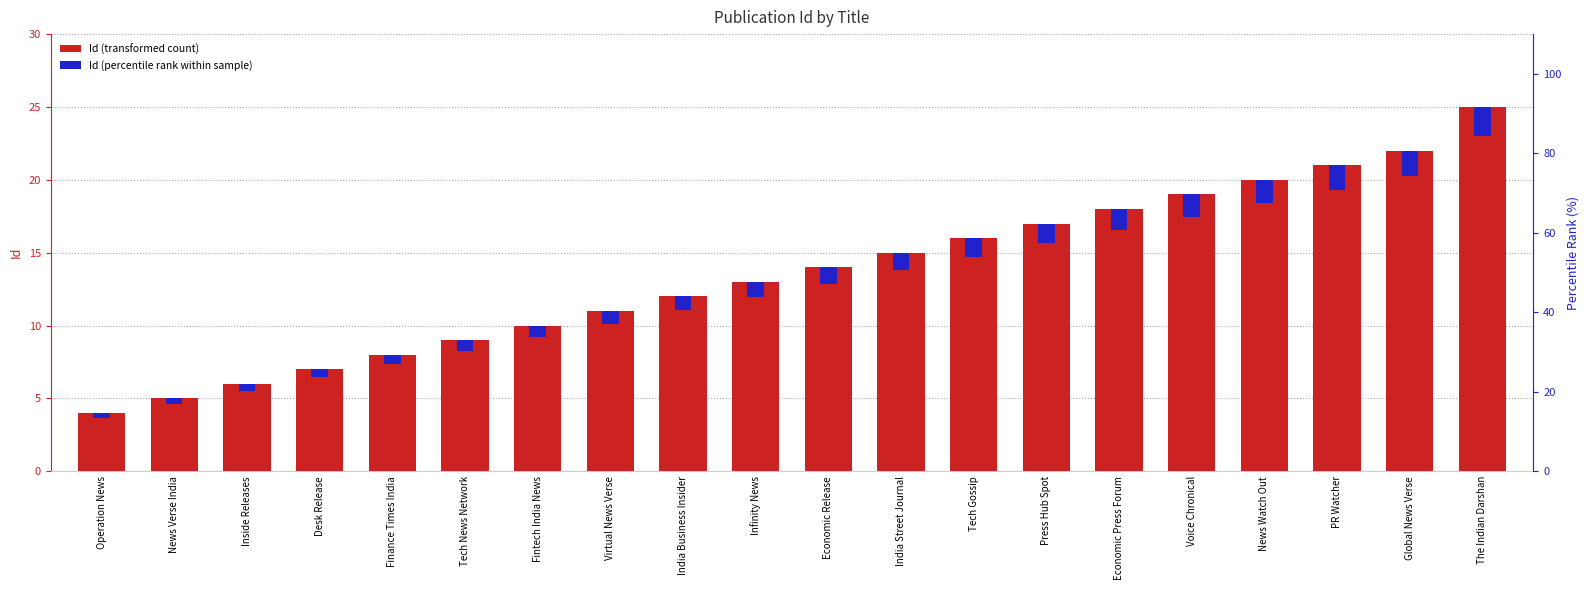

Where is Id nearest to the value 14?

Economic Release